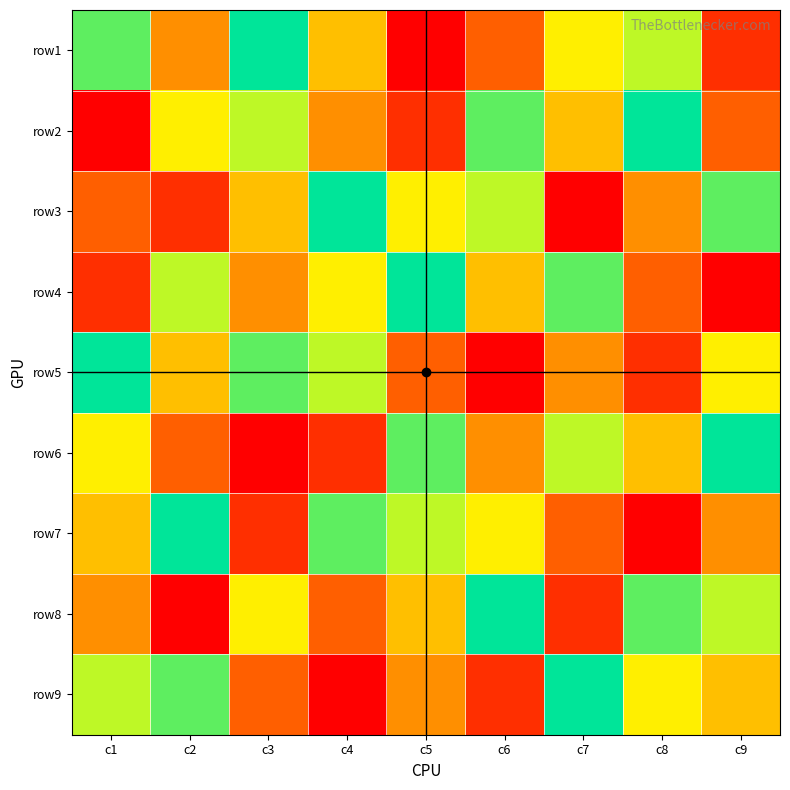

Rank the series at c3 from lowest to highest value.

row6, row7, row9, row4, row3, row8, row2, row5, row1